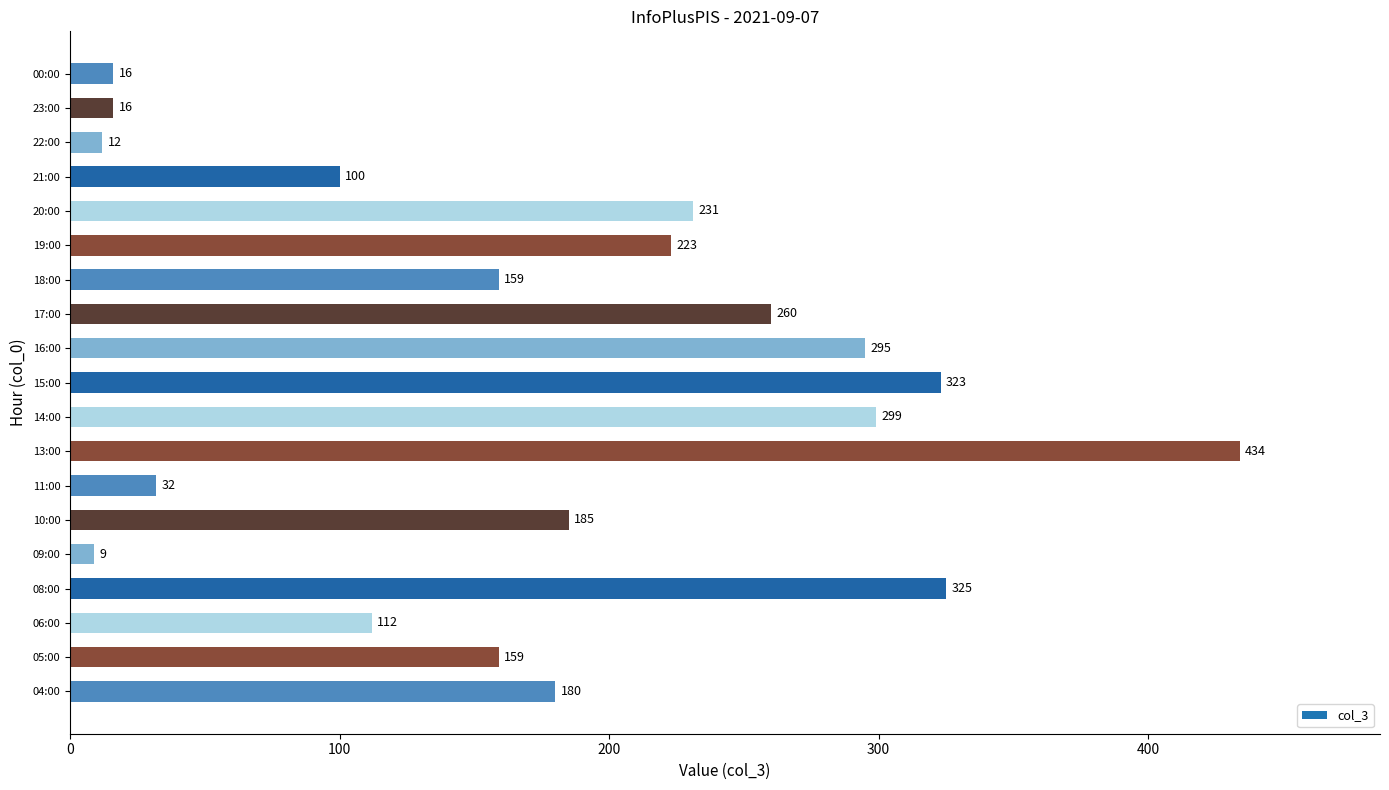

What is the smallest value displayed?

9